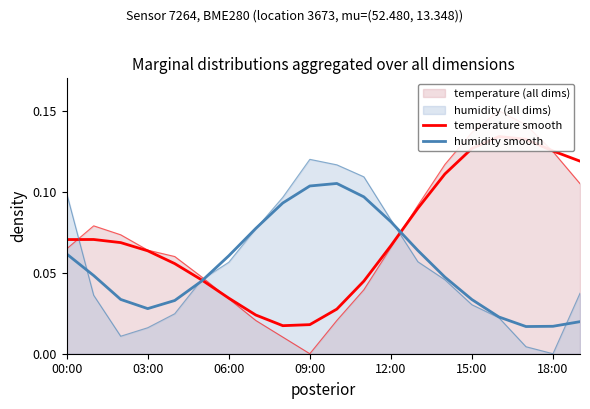

In temperature smooth, how many points are higher than both neighbors (excluding endpoints)?

2